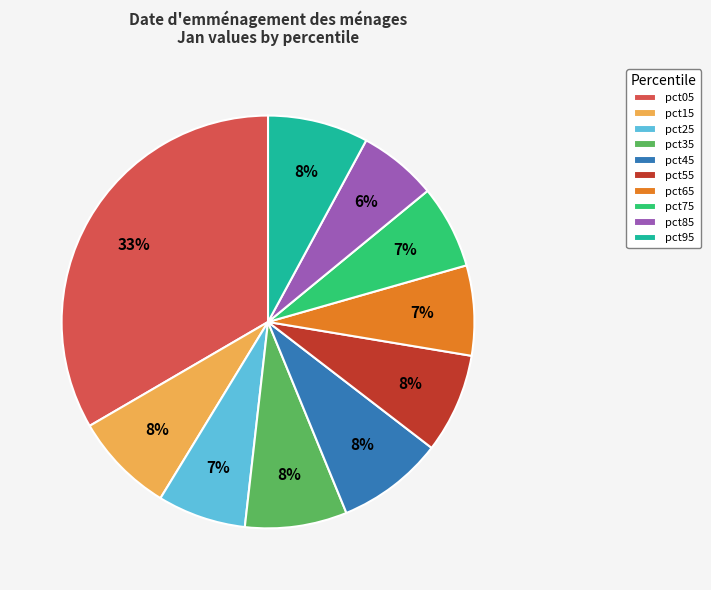

To the nearest percent, what portion does pct45 represent?

8%